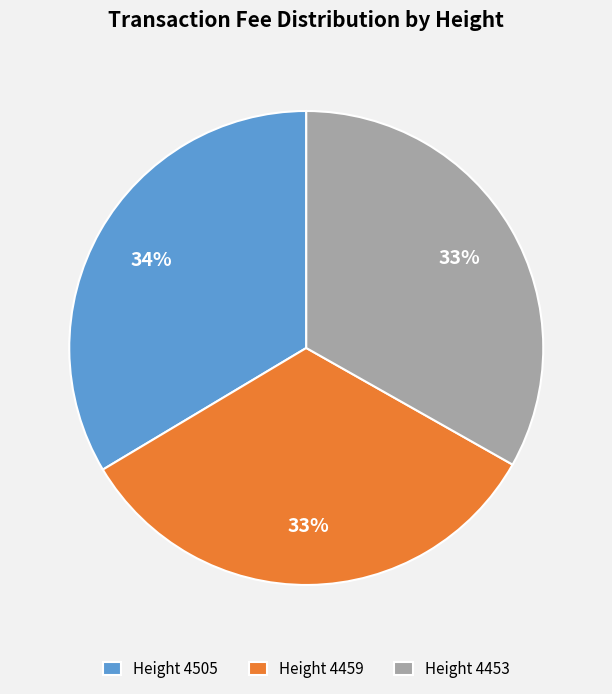

Approximately how many times larger is the value at Height 4505 compared to Height 4459?

1.0